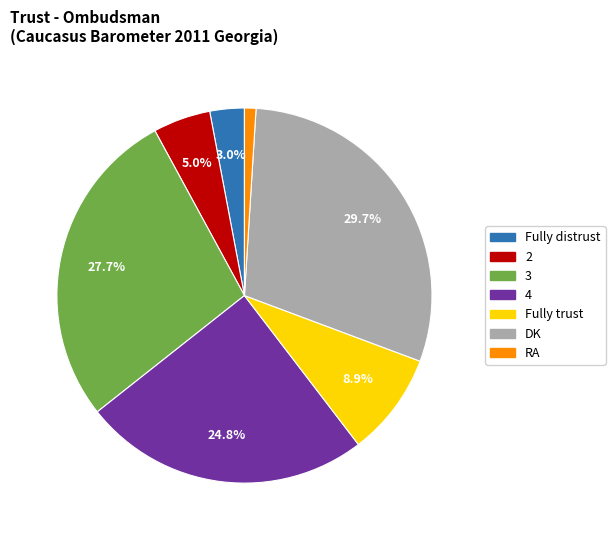

Between Fully trust and RA, which is larger?

Fully trust